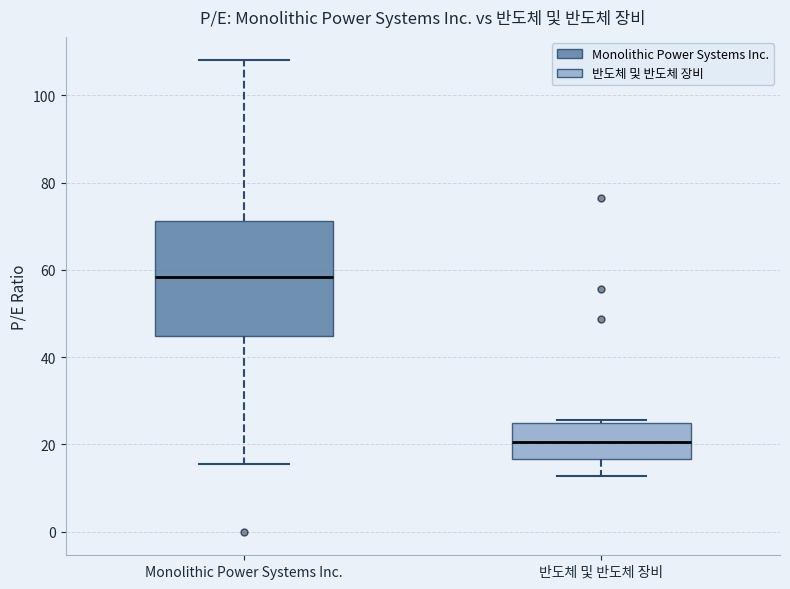

Which box is the tallest, from its lower edge to its upper edge?

Monolithic Power Systems Inc.